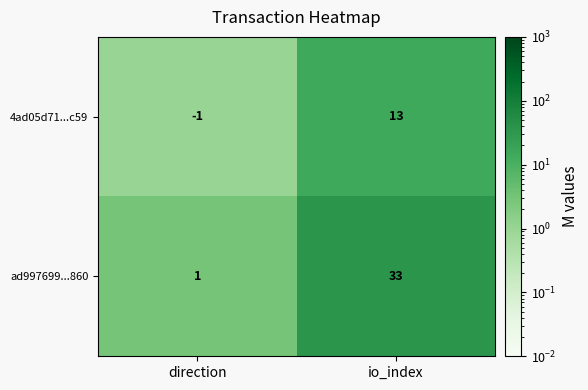

What is the sum of the ad997699...860 values at io_index and direction?

34